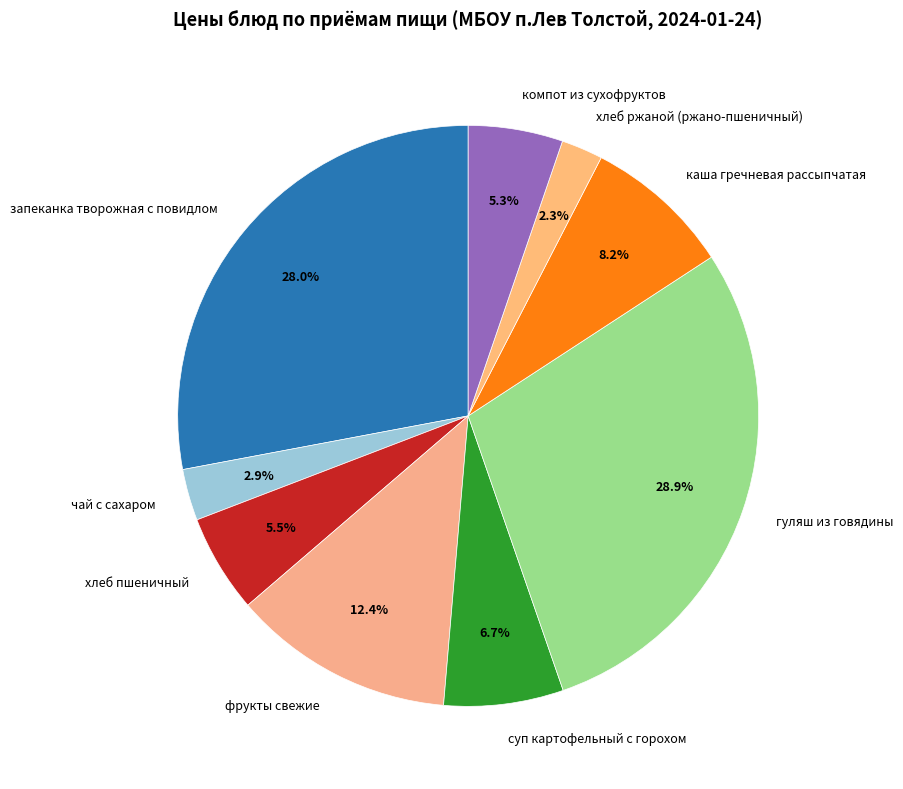

Does чай с сахаром account for over 50% of the chart?

No